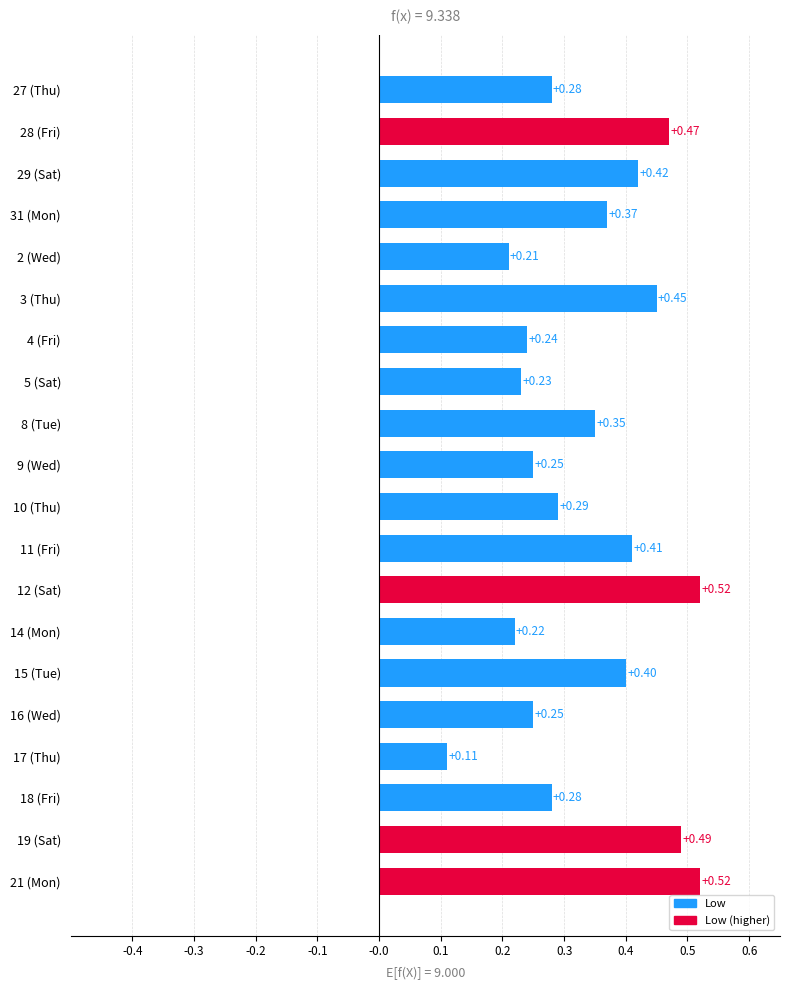

Between 14 (Mon) and 15 (Tue), which is larger?

15 (Tue)